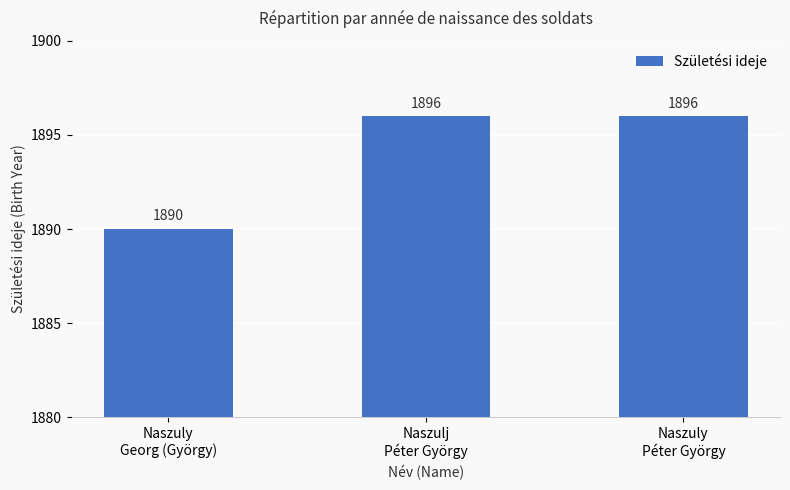

What is the label of the 1st bar from the left?

Naszuly
Georg (György)